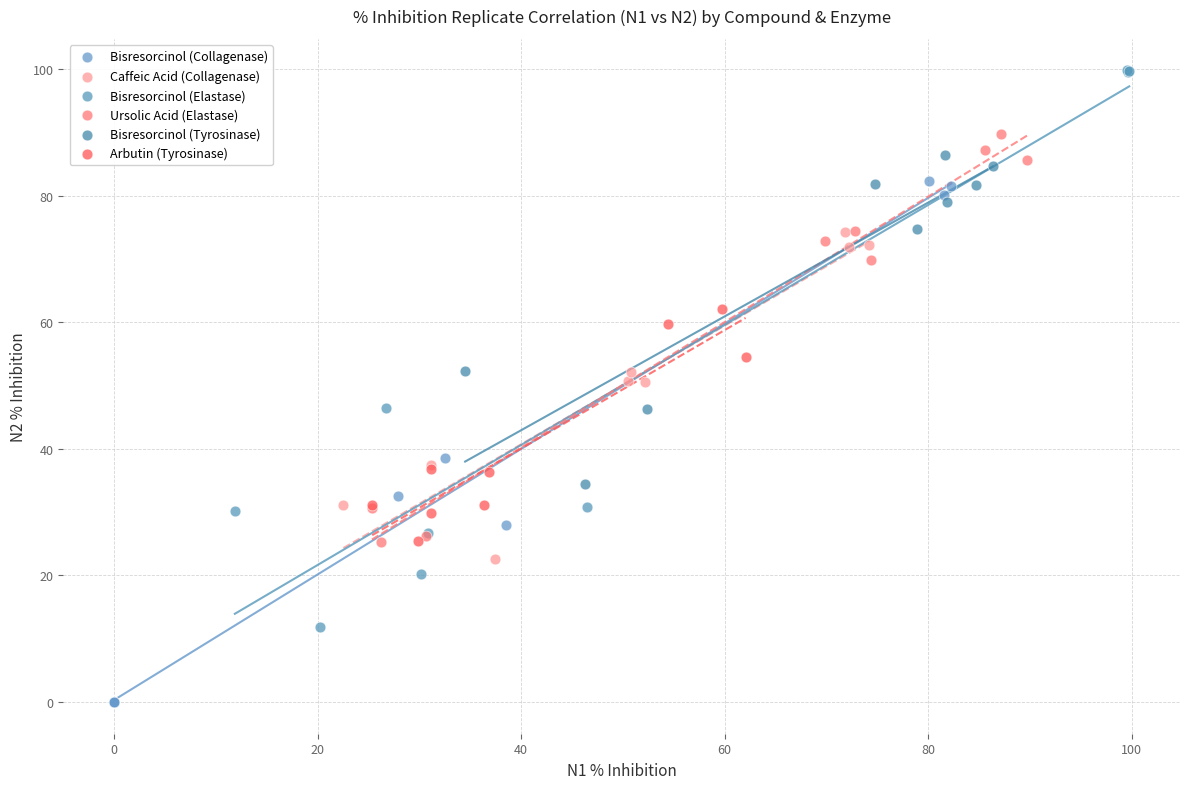

Which series contains the highest Y value?

Bisresorcinol (Elastase)